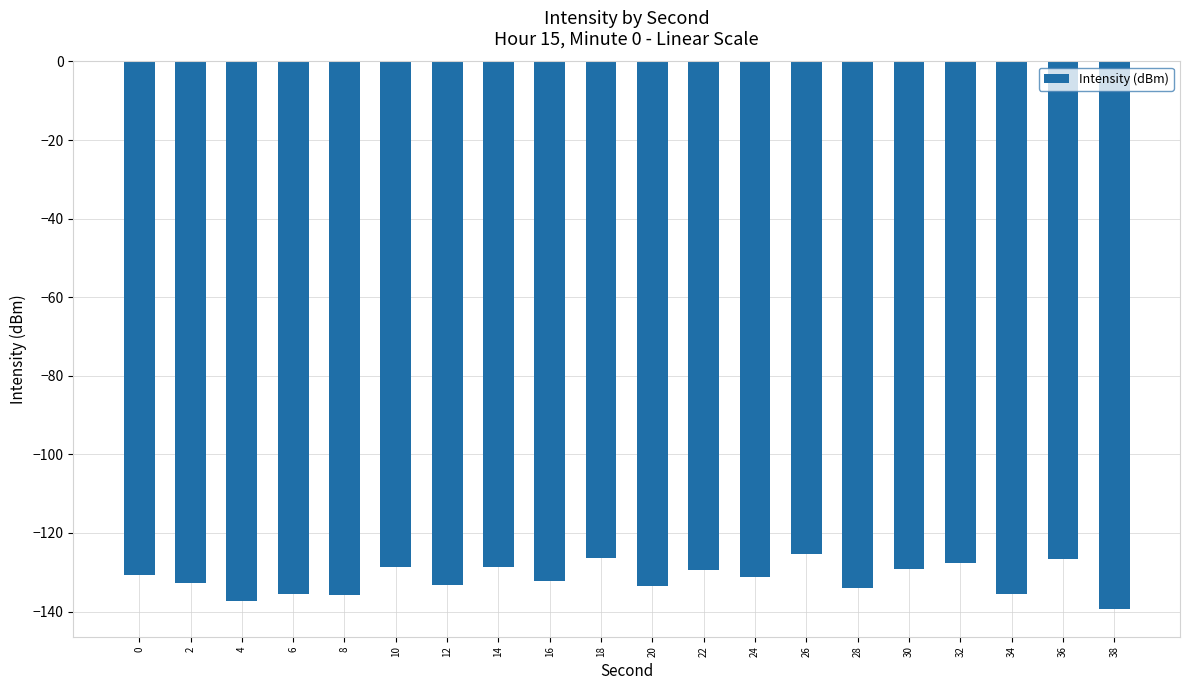

What is the value of the 20th bar from the left?

-139.4